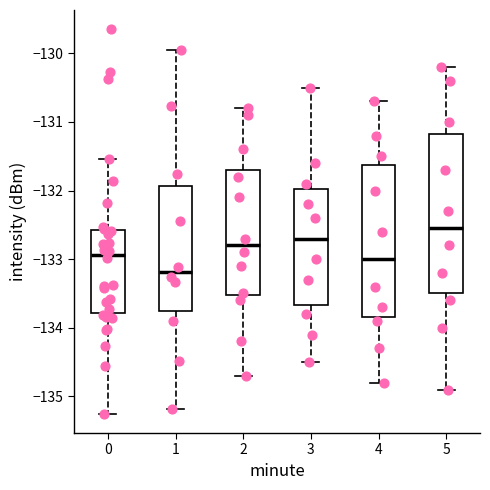

Which box's median line is the highest?

5